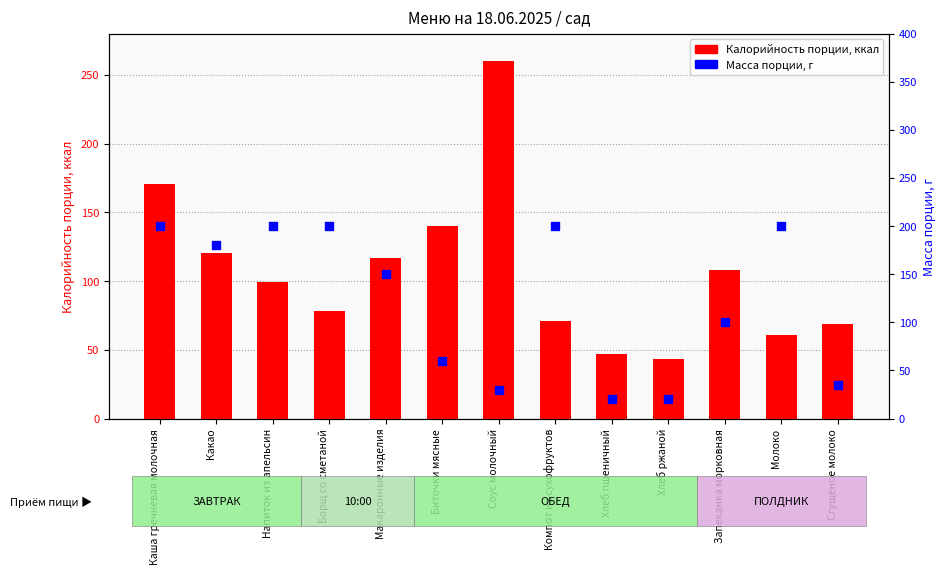

At which category is the sum across all series the highest?

Каша гречневая молочная